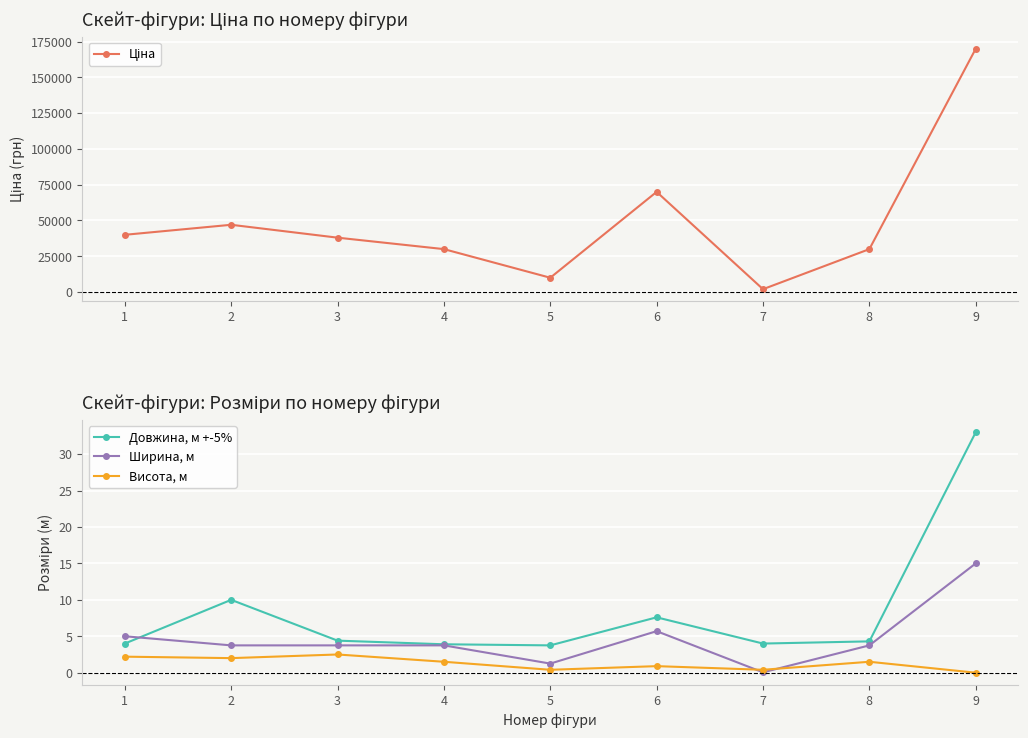

List the labels in order of Ціна value, smallest first.

7, 5, 4, 8, 3, 1, 2, 6, 9